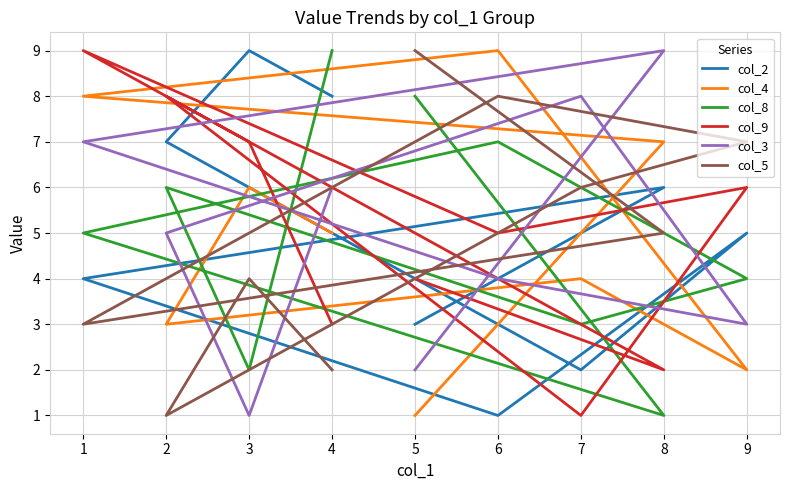

How many times do col_8 and col_9 cross each other?

6